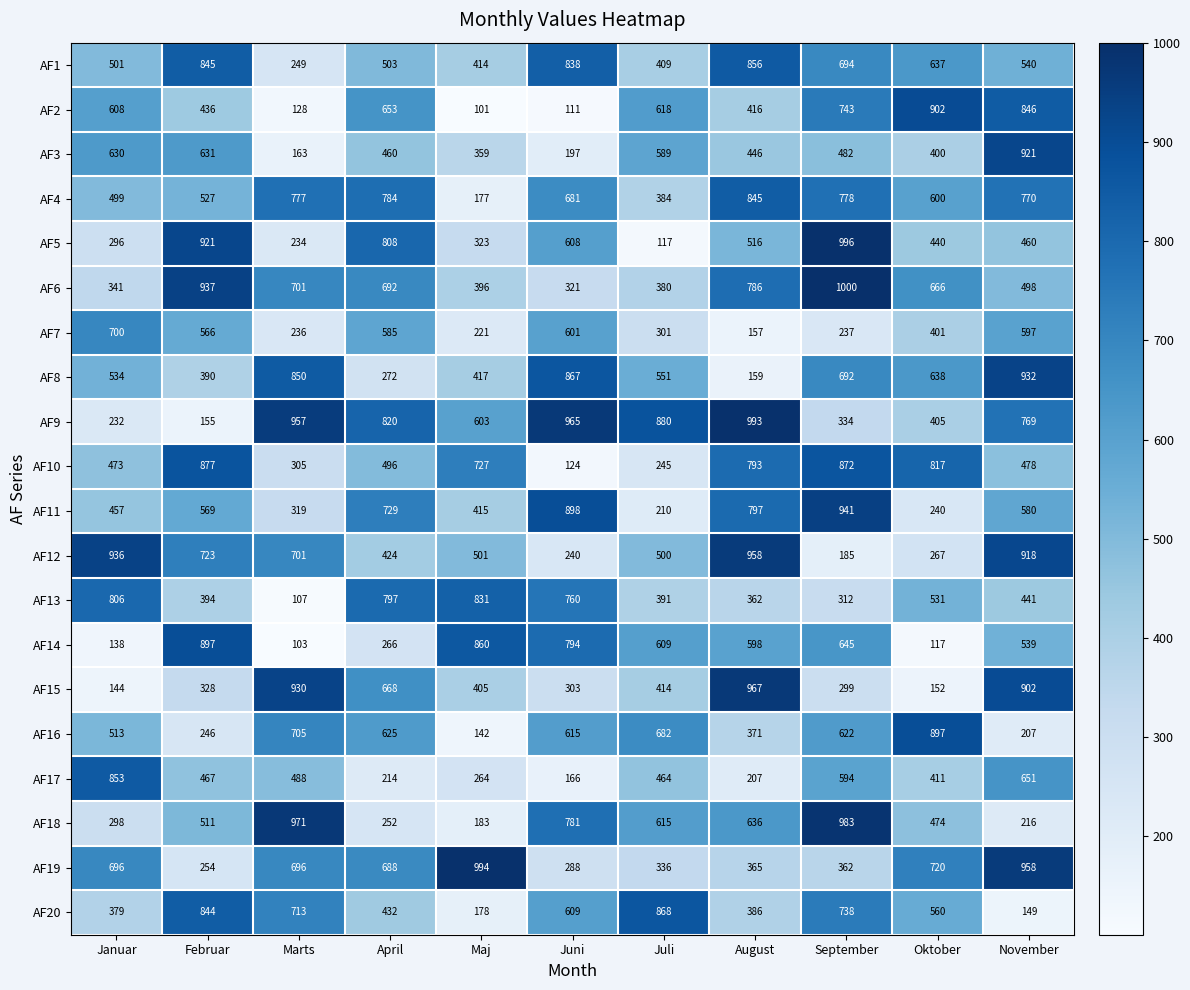

At which label does AF4 first exceed 681?

Marts